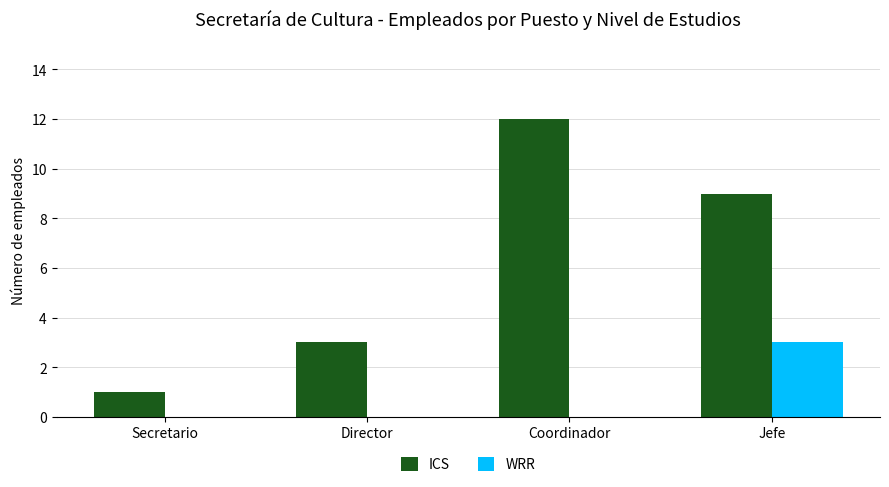

Which series has the largest total across all categories?

ICS